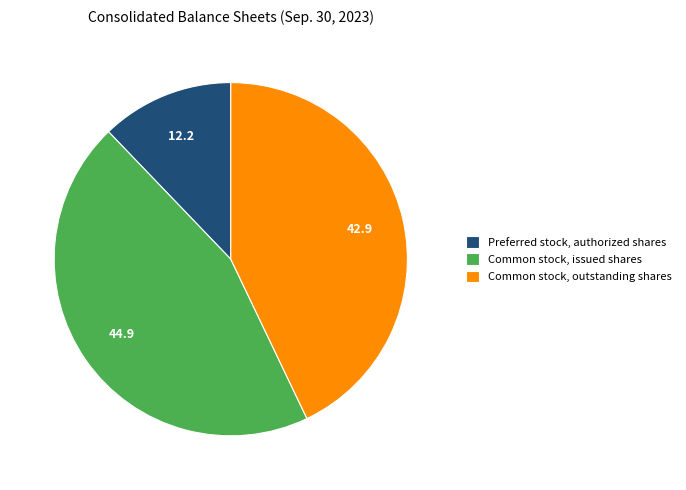

Approximately how many times larger is the value at Common stock, issued shares compared to Common stock, outstanding shares?

1.0